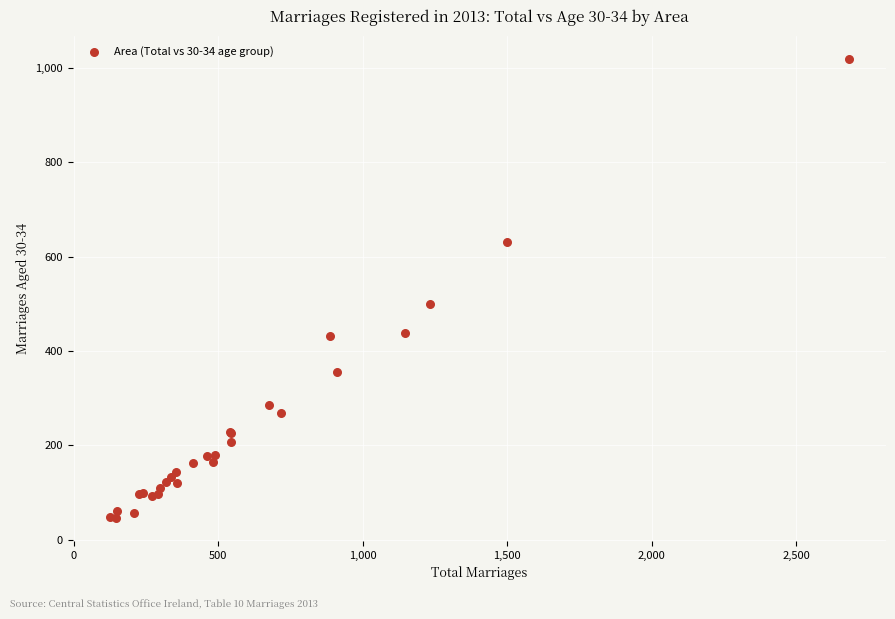

What Y value in the scatter plot is closest to 532?

500